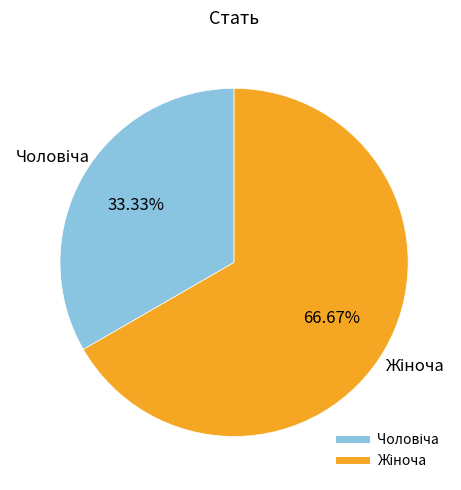

Is there any slice that represents more than half of the pie?

Yes